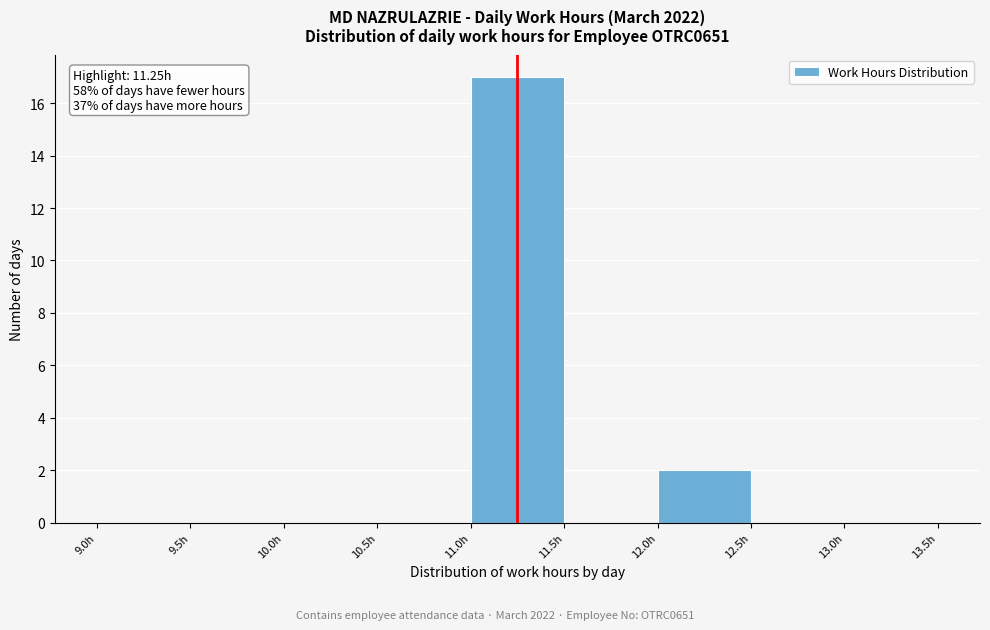

Which range on the x-axis has the tallest bar?

11.0 to 11.5